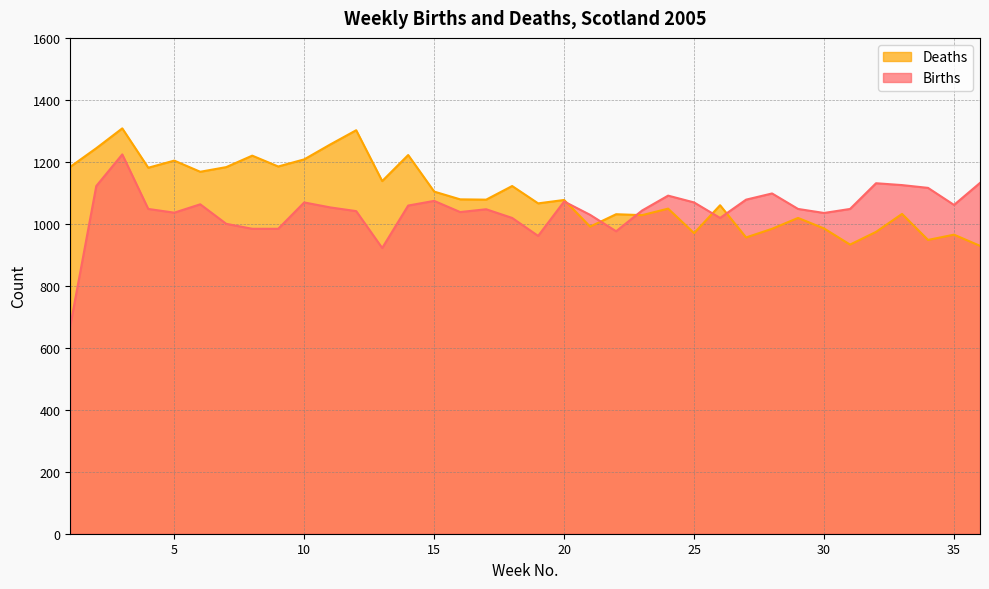

Where does the Births series first go above 1048?

2